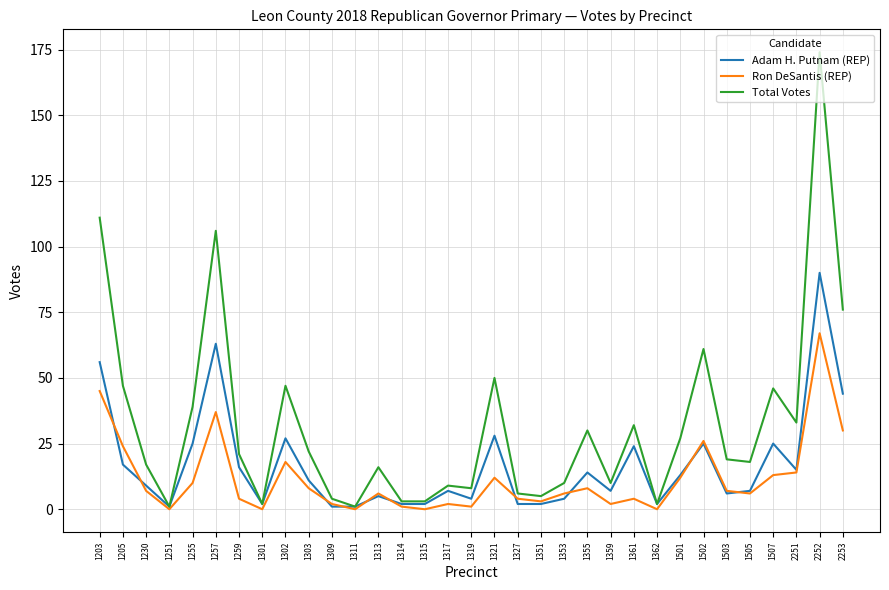

What are all the series names shown in the legend?

Adam H. Putnam (REP), Ron DeSantis (REP), Total Votes